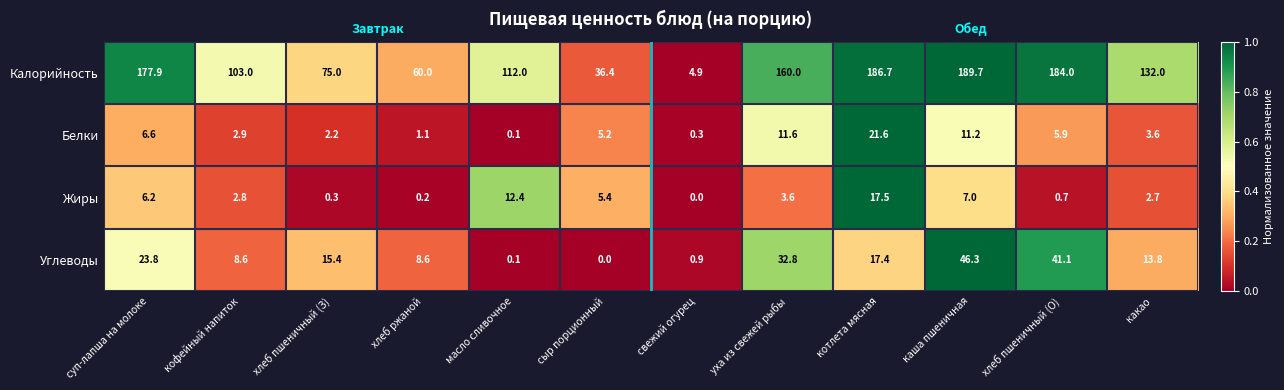

What is the difference between the second highest and minimum values in the Углеводы series?

41.1